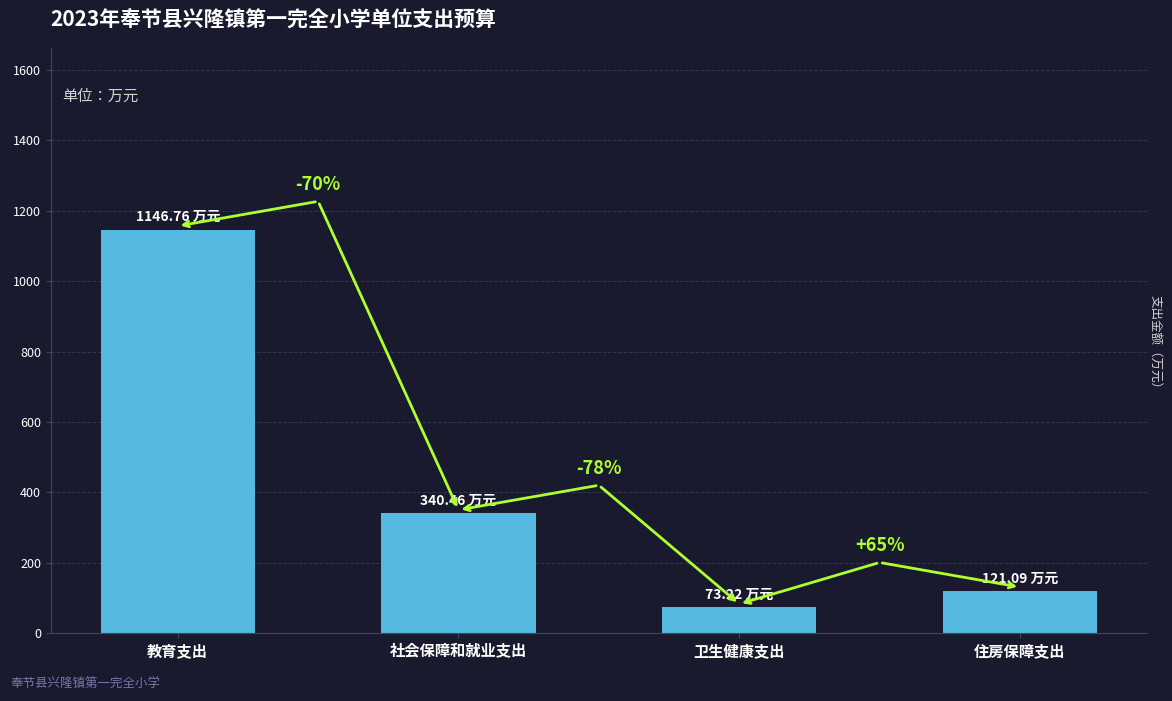

Does the chart contain any negative values?

No